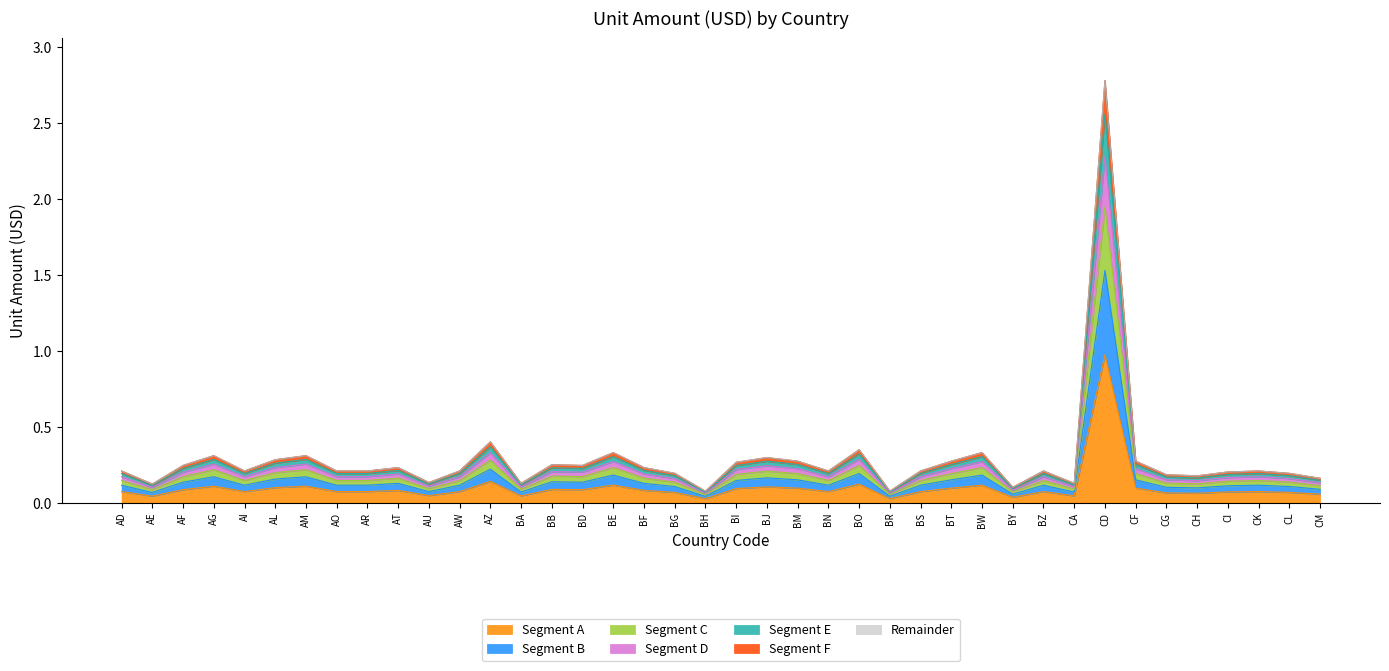

What position from the right is CF?

7